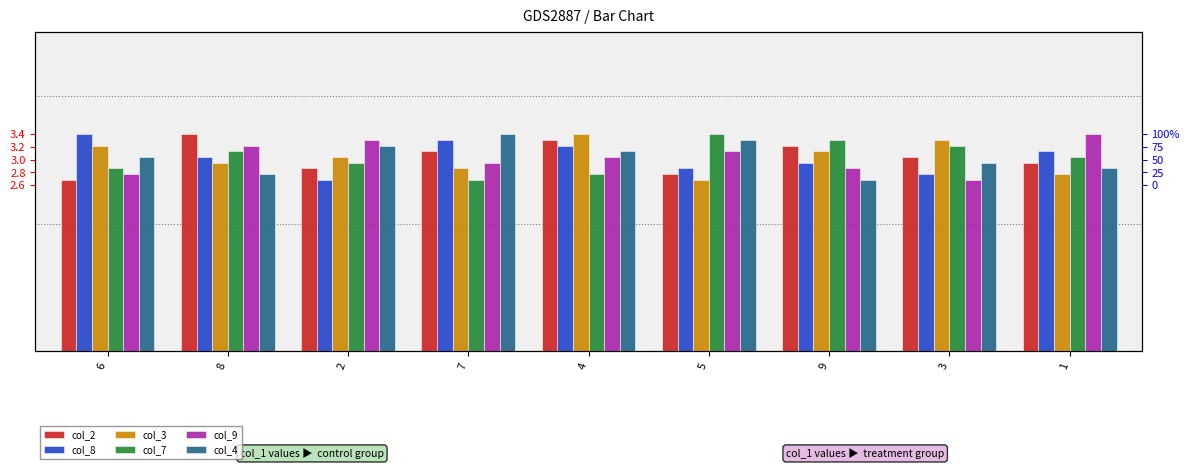

What is the difference between the col_3 values at 1 and 2?

0.3